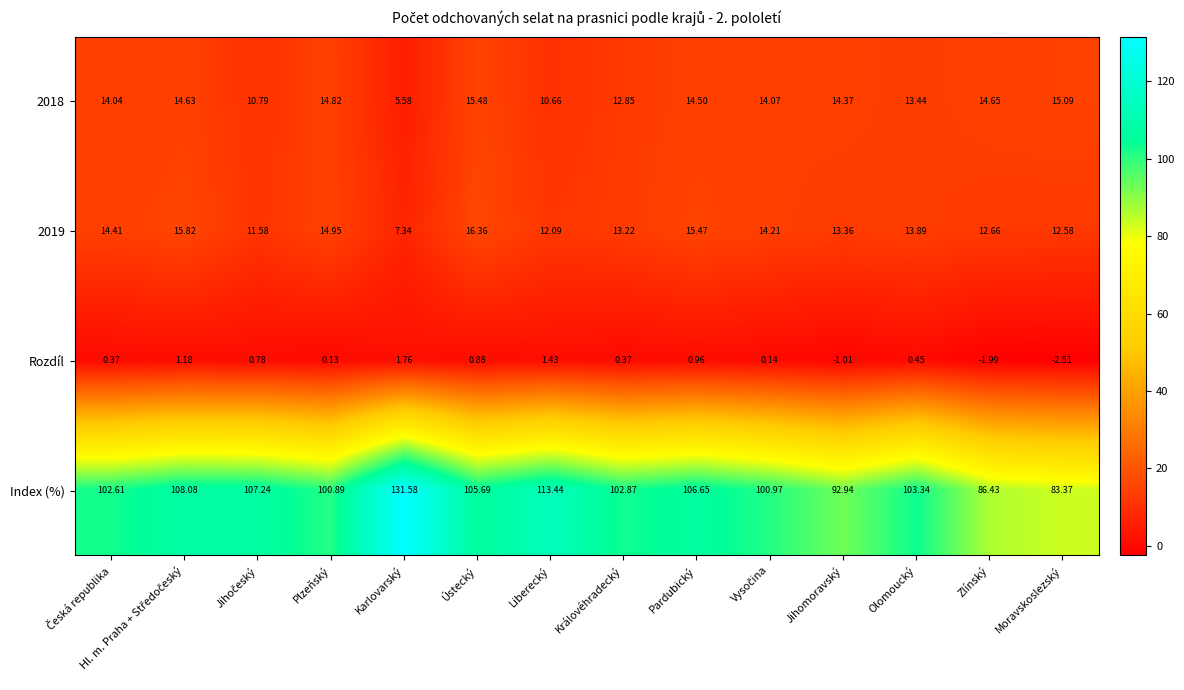

At which label is Rozdíl closest to 0?

Plzeňský